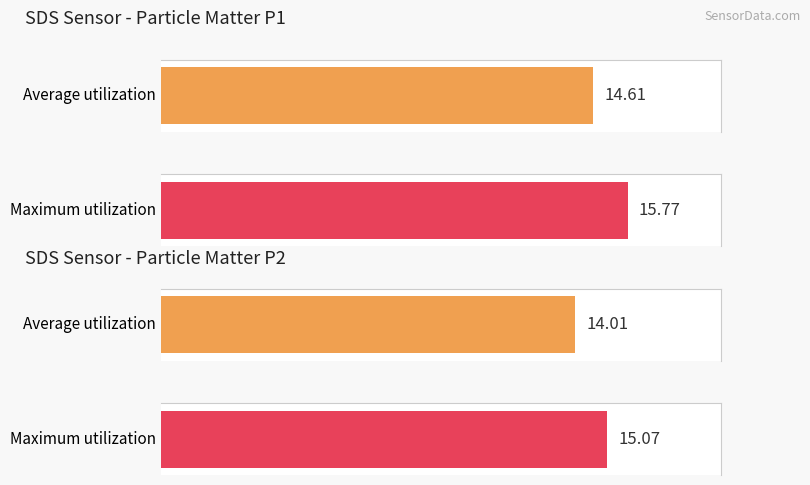

What is the average value of the SDS_P2 series?

14.0